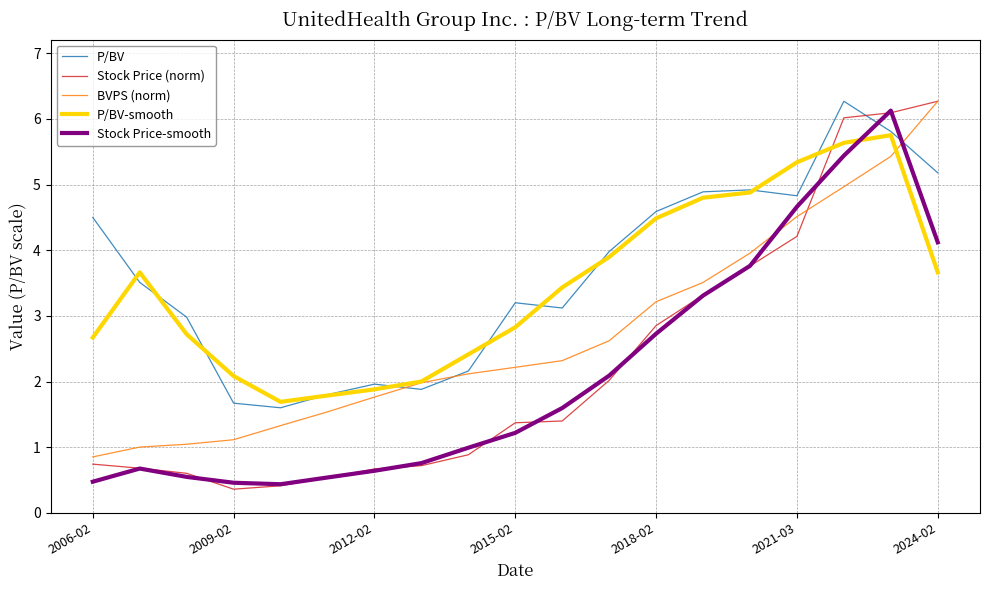

What is the smallest value displayed?

0.4